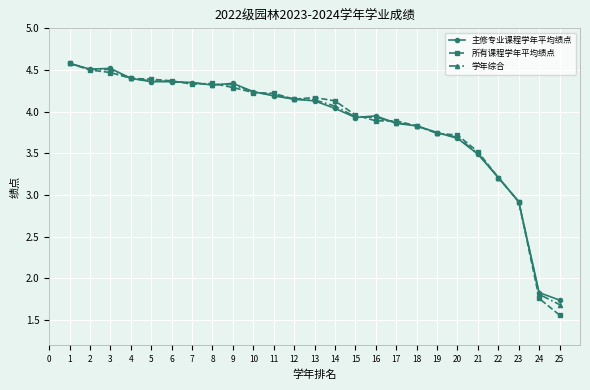

At which label is 主修专业课程学年平均绩点 closest to 3?

23